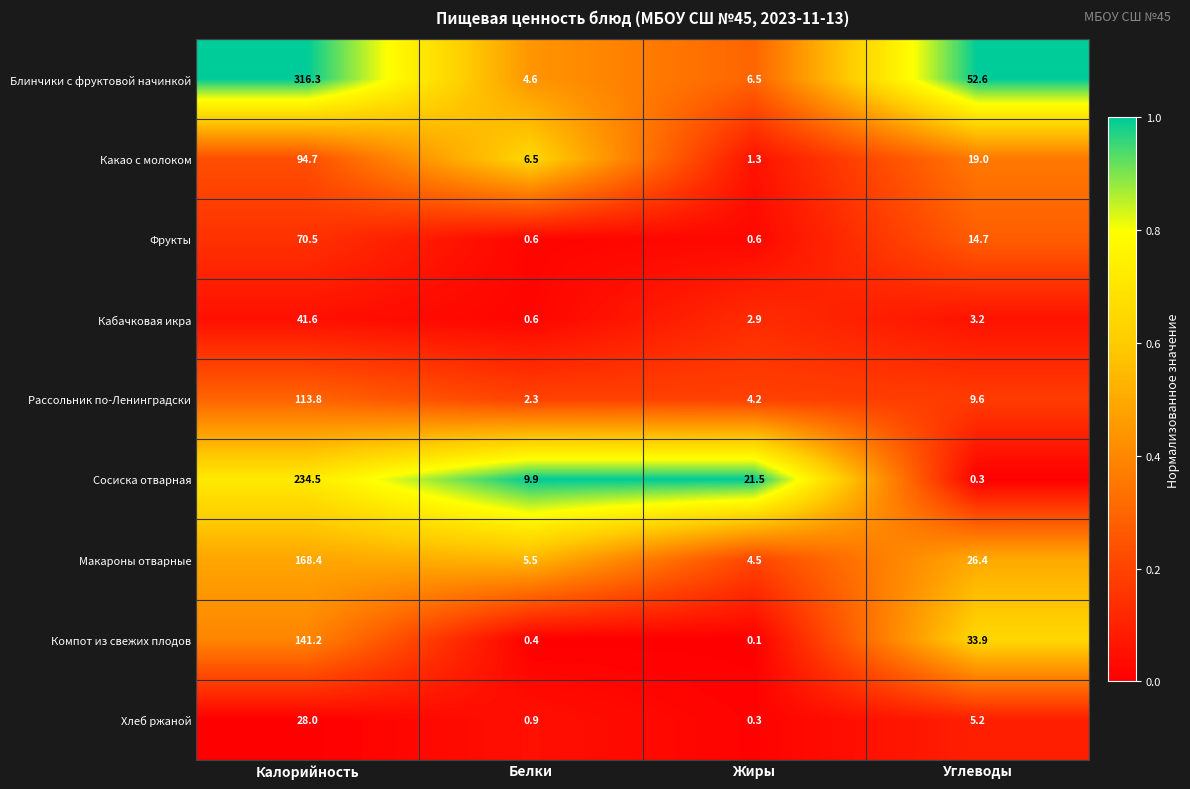

What is the difference between the second highest and second lowest values in the Сосиска отварная series?

11.6